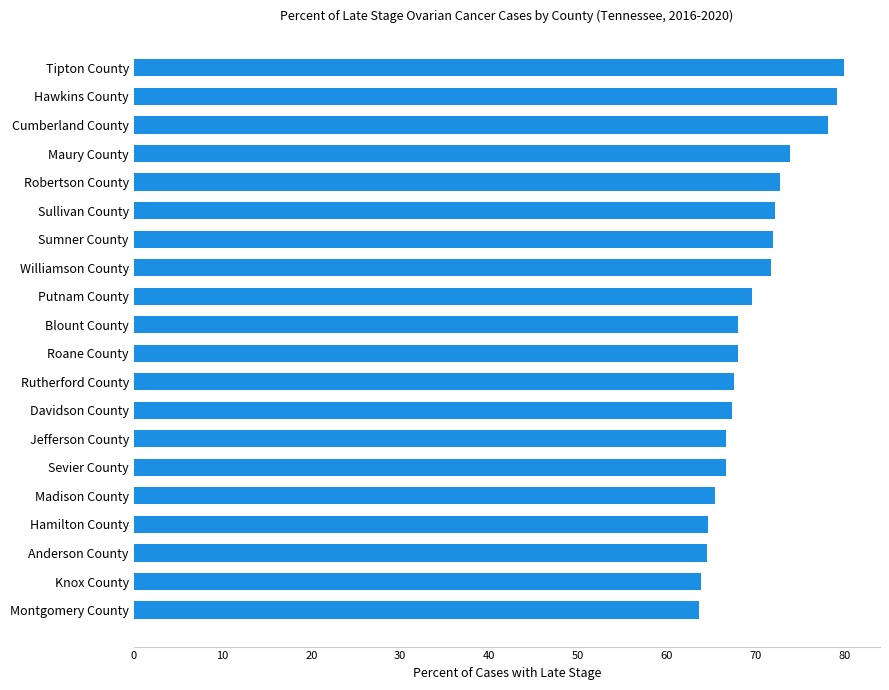

True or false: the data shows 25.5 at Cumberland County.

False